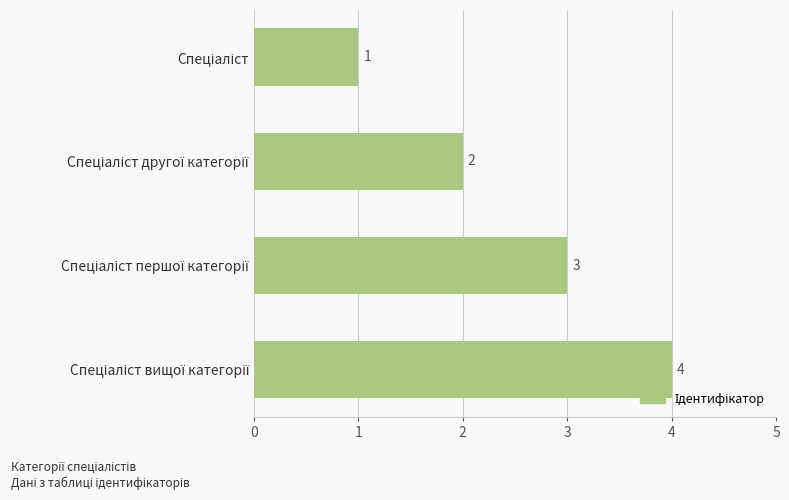

What is the difference between the maximum and minimum values?

3